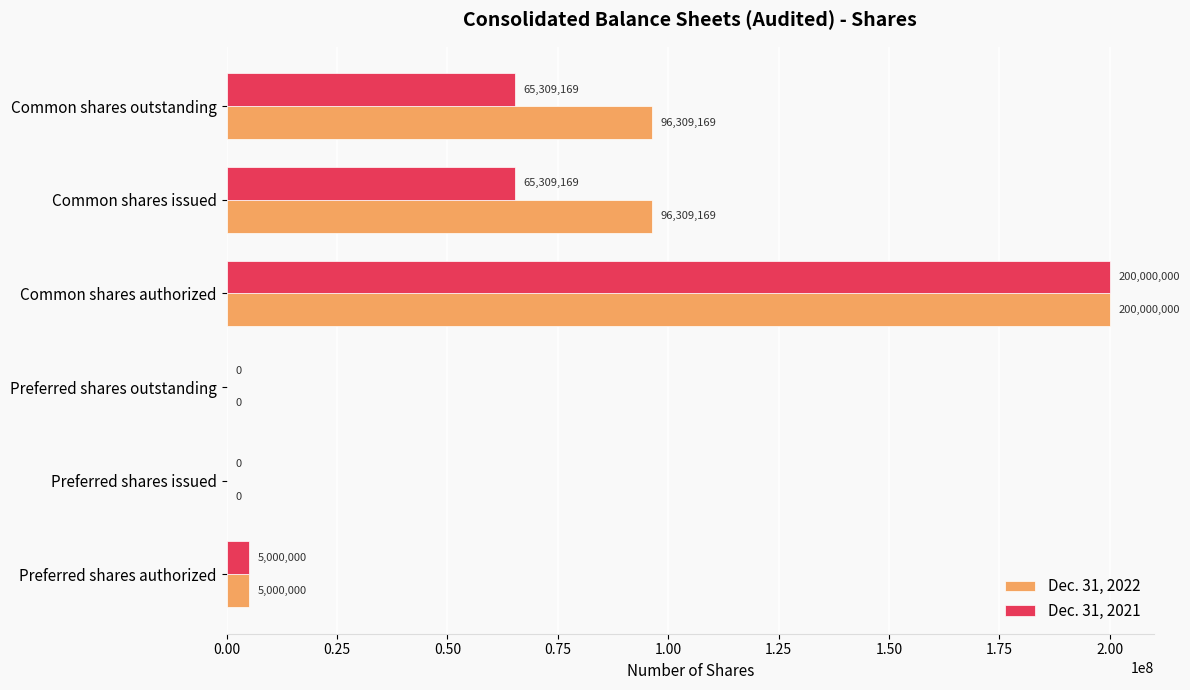

Is it true that Dec. 31, 2021 equals 38782618 at Common shares outstanding?

False